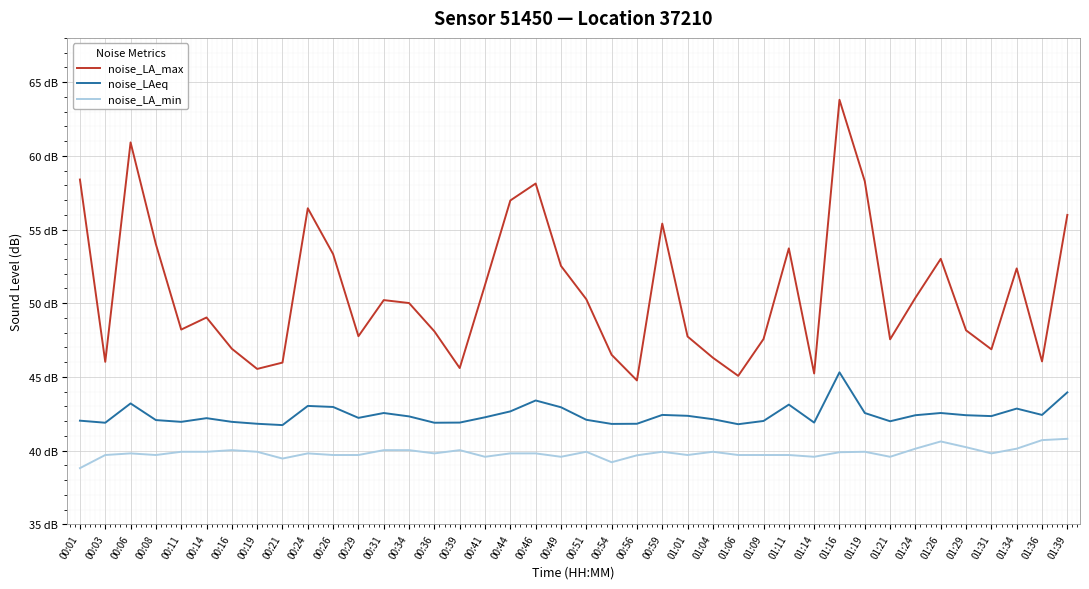

At which label is noise_LA_min closest to 39?

00:01